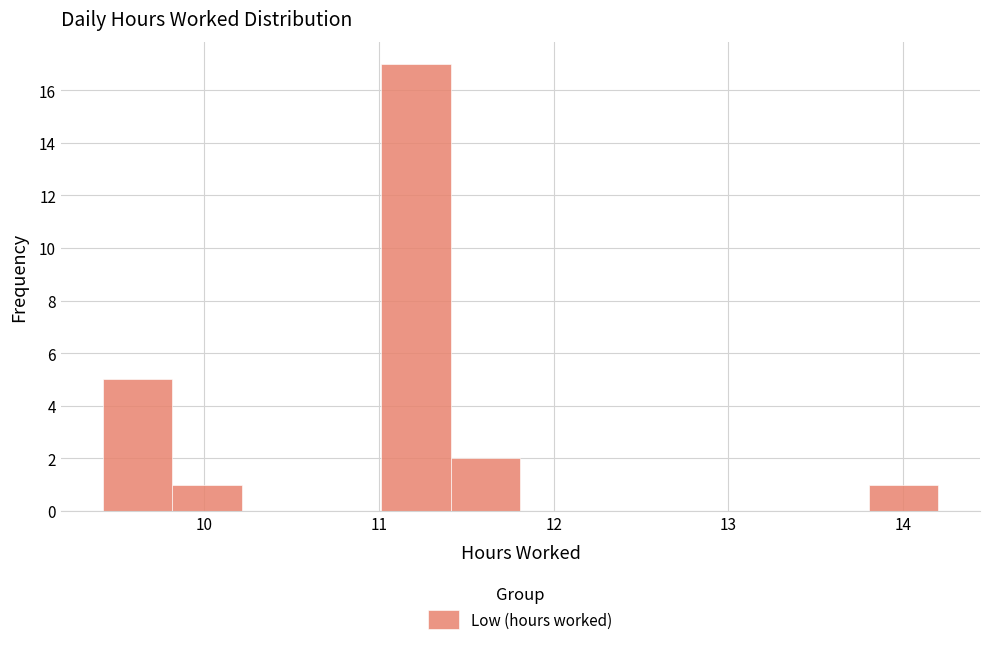

Read against the x-axis, roughly where is the centre of the tallest bar?

11.2